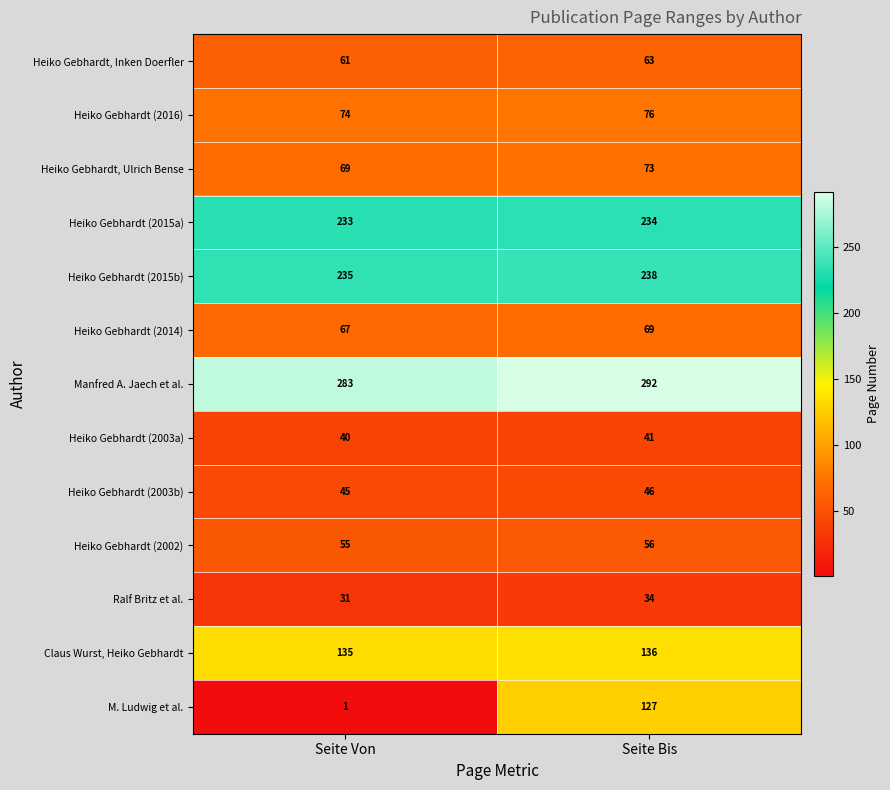

Reading left to right, list all the values displayed in this chart.

Heiko Gebhardt, Inken Doerfler: Seite Von=61	Seite Bis=63
Heiko Gebhardt (2016): Seite Von=74	Seite Bis=76
Heiko Gebhardt, Ulrich Bense: Seite Von=69	Seite Bis=73
Heiko Gebhardt (2015a): Seite Von=233	Seite Bis=234
Heiko Gebhardt (2015b): Seite Von=235	Seite Bis=238
Heiko Gebhardt (2014): Seite Von=67	Seite Bis=69
Manfred A. Jaech et al.: Seite Von=283	Seite Bis=292
Heiko Gebhardt (2003a): Seite Von=40	Seite Bis=41
Heiko Gebhardt (2003b): Seite Von=45	Seite Bis=46
Heiko Gebhardt (2002): Seite Von=55	Seite Bis=56
Ralf Britz et al.: Seite Von=31	Seite Bis=34
Claus Wurst, Heiko Gebhardt: Seite Von=135	Seite Bis=136
M. Ludwig et al.: Seite Von=1	Seite Bis=127